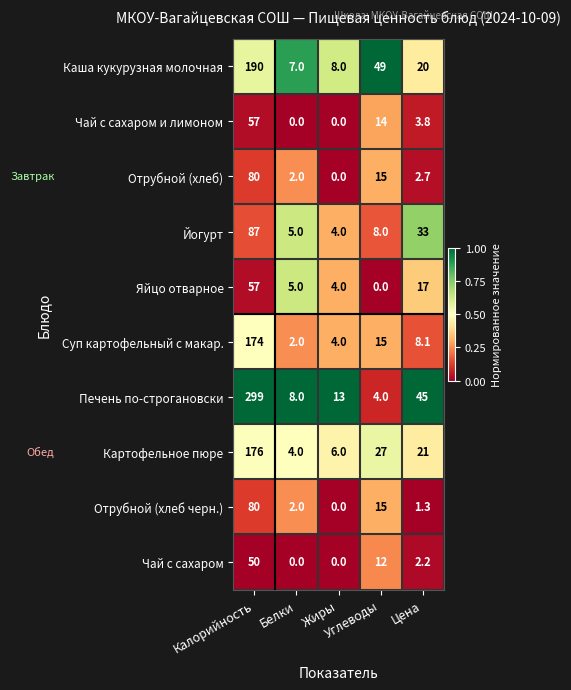

Which series has the largest total across all categories?

Печень по-строгановски